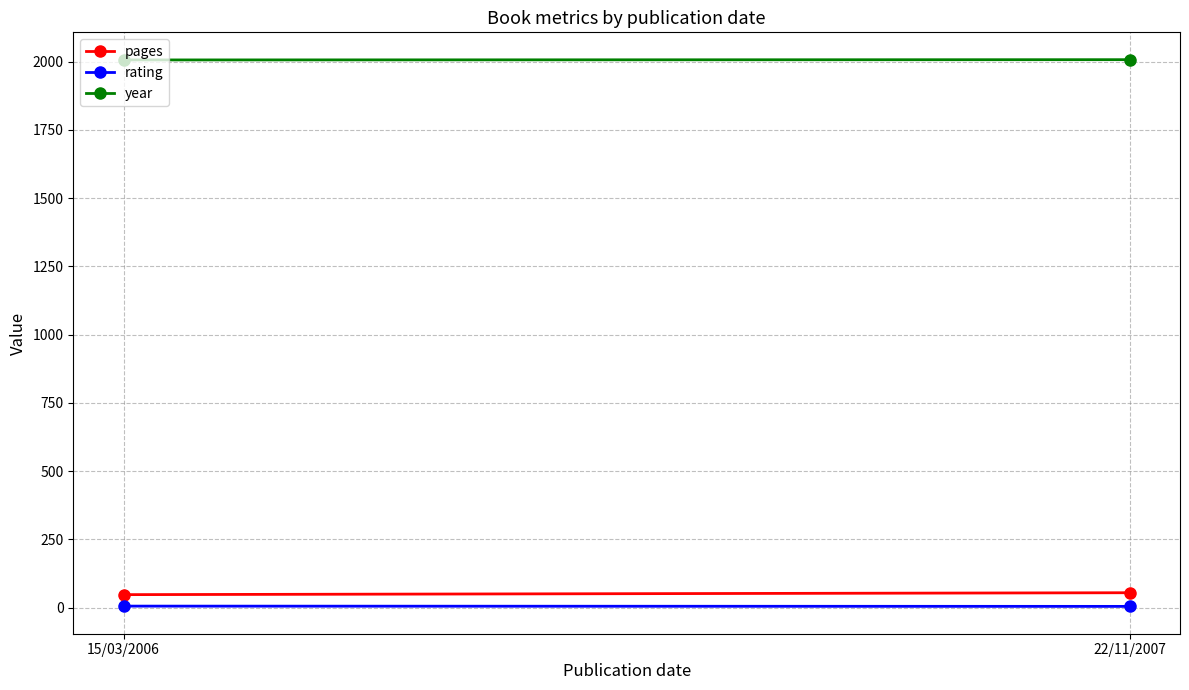

How many series are shown in this chart?

3